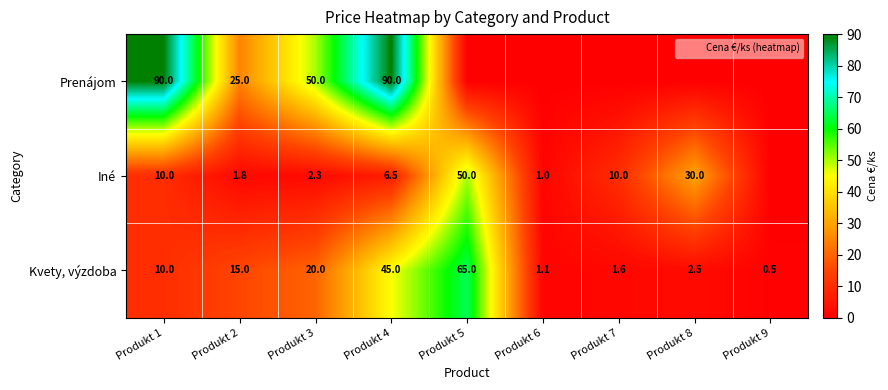

What is the difference between the highest and lowest values at Produkt 7?

10.0